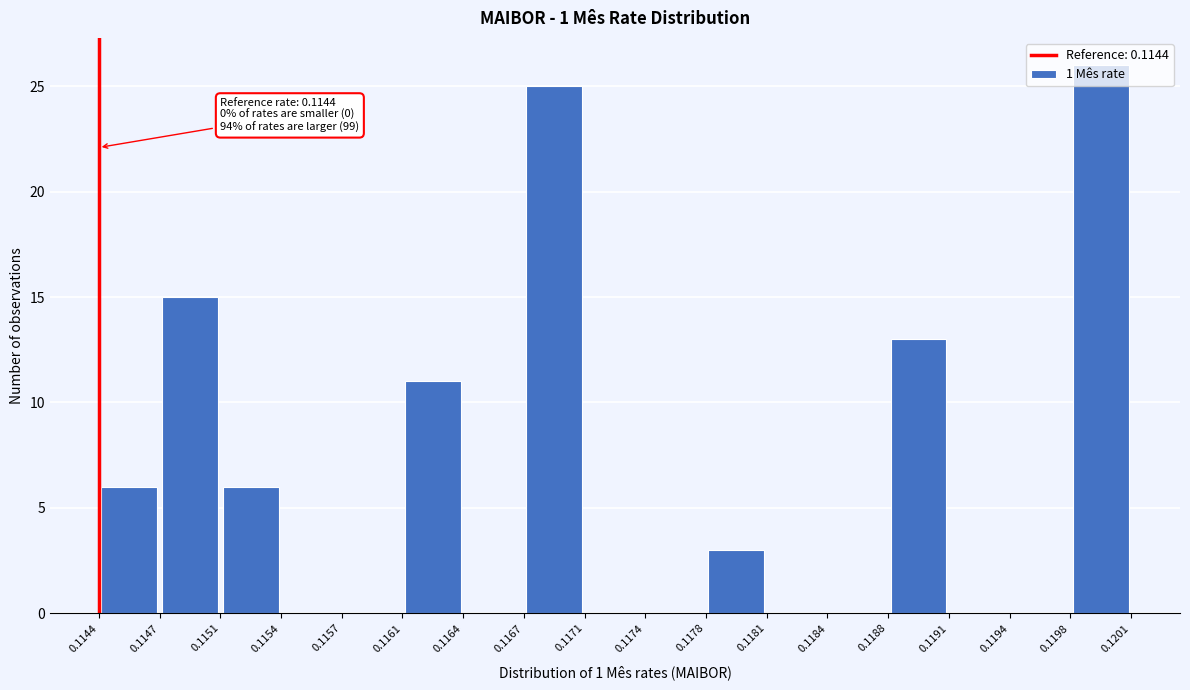

Which range on the x-axis has the tallest bar?

0.1198 to 0.1201